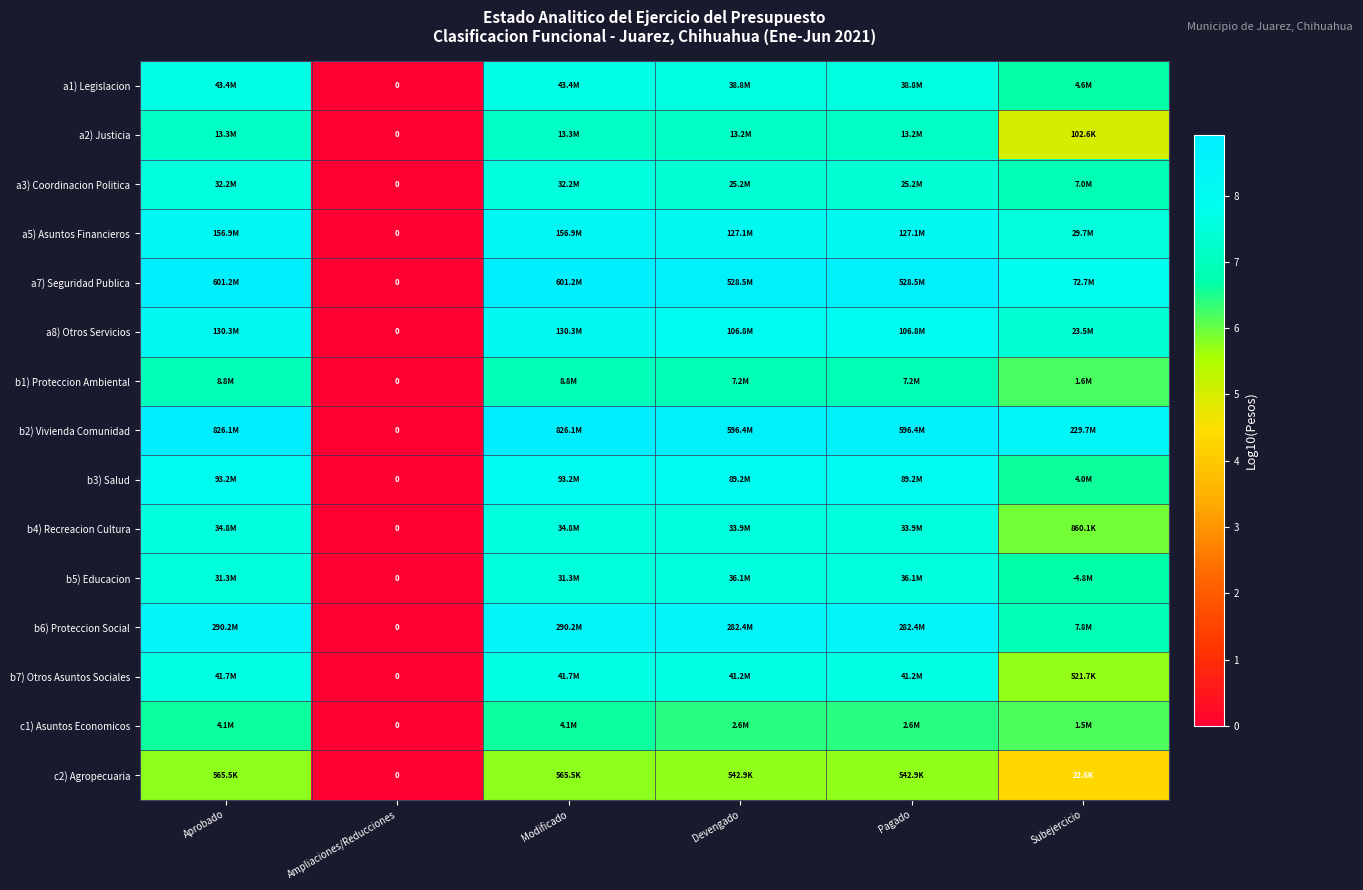

Where is a2) Justicia nearest to the value 3?

Subejercicio